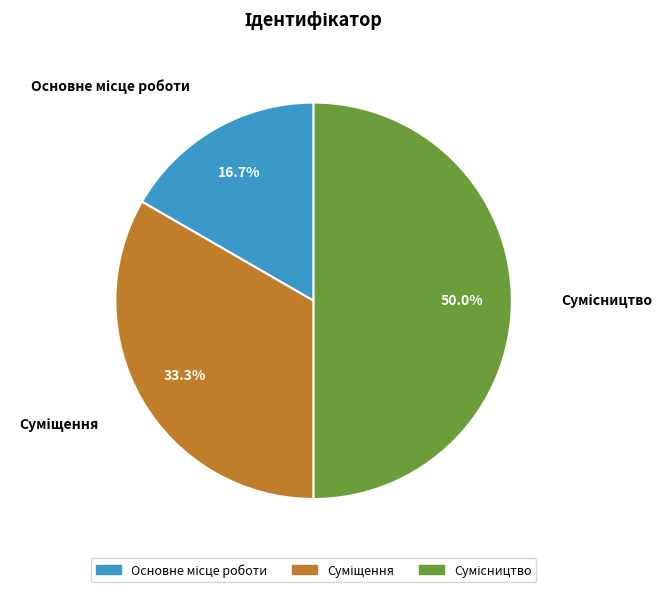

Which slice is the smallest?

Основне місце роботи